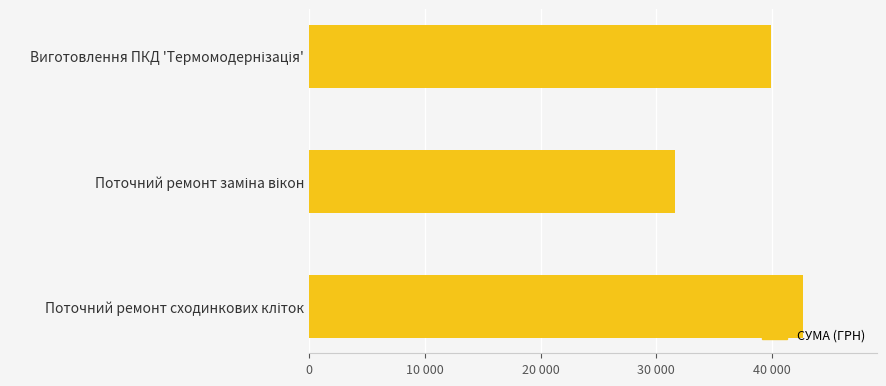

What is the sum of all values?

114127